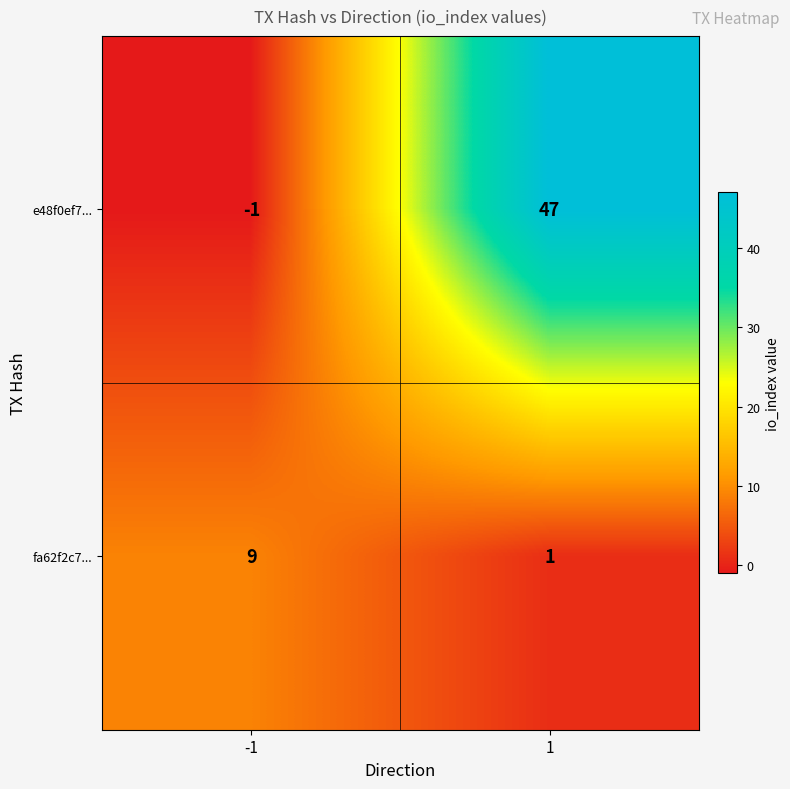

Which label corresponds to the smallest value in the chart?

-1